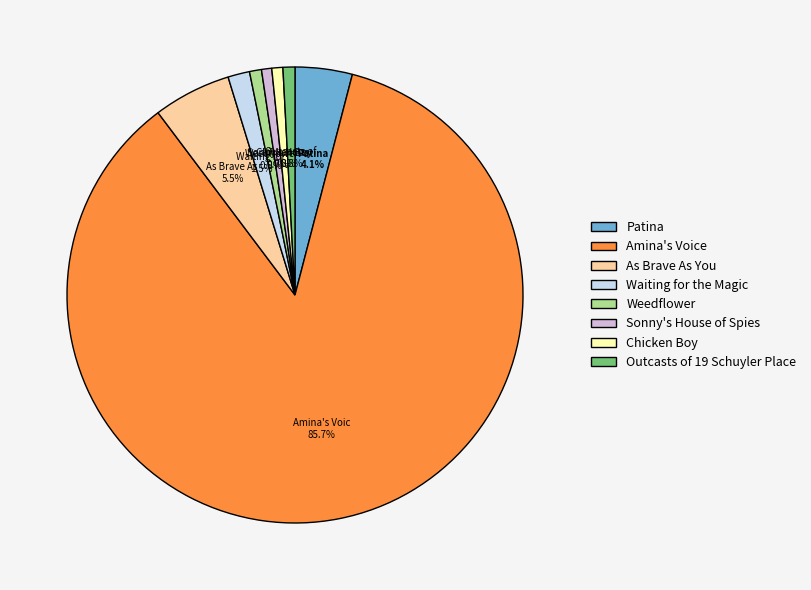

How many slices are in this pie chart?

8